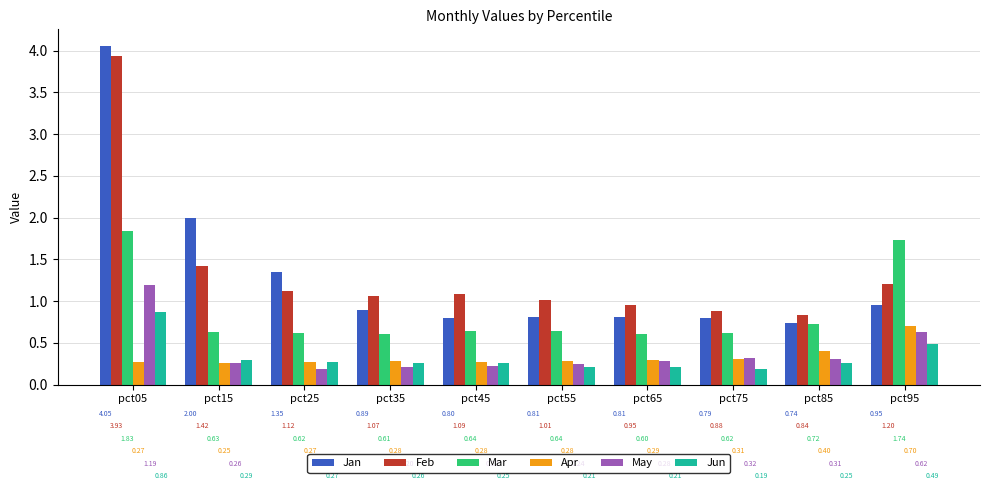

Rank the series at pct35 from highest to lowest value.

Feb, Jan, Mar, Apr, Jun, May